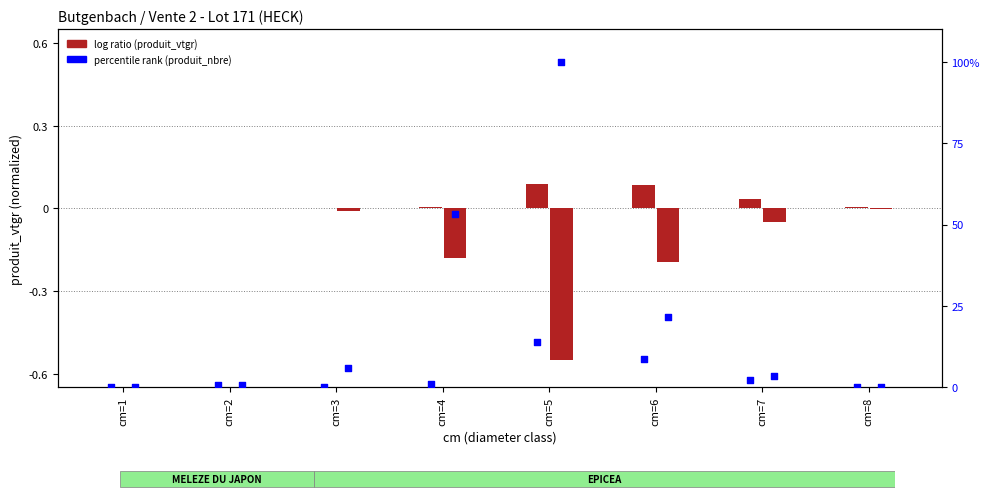

Which series has the largest total across all categories?

percentile rank (MELEZE DU JAPON)